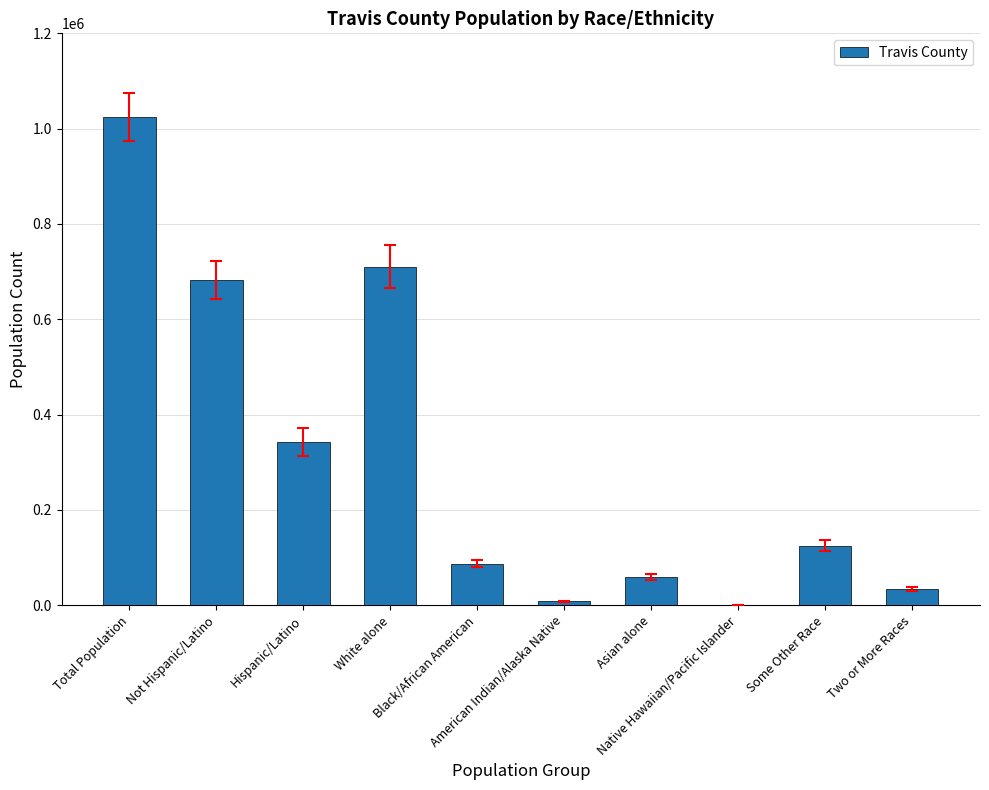

The chart shows a value of 87308 at Black/African American. True or false?

True